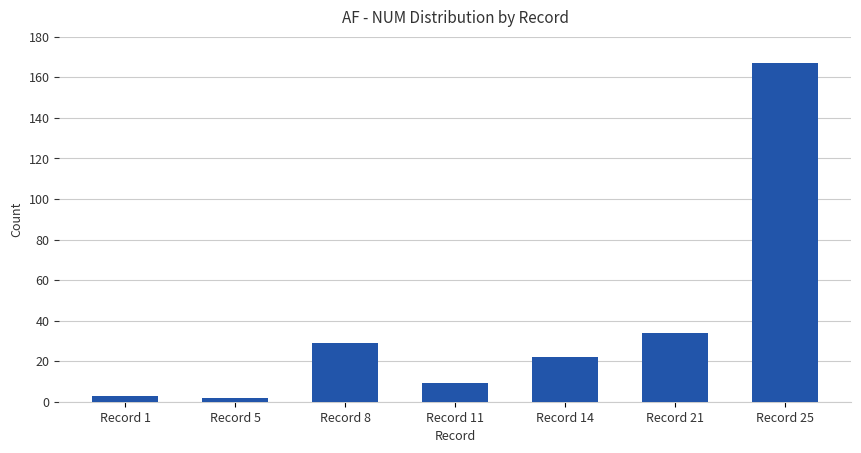

Approximately how many times larger is the value at Record 8 compared to Record 11?

3.2